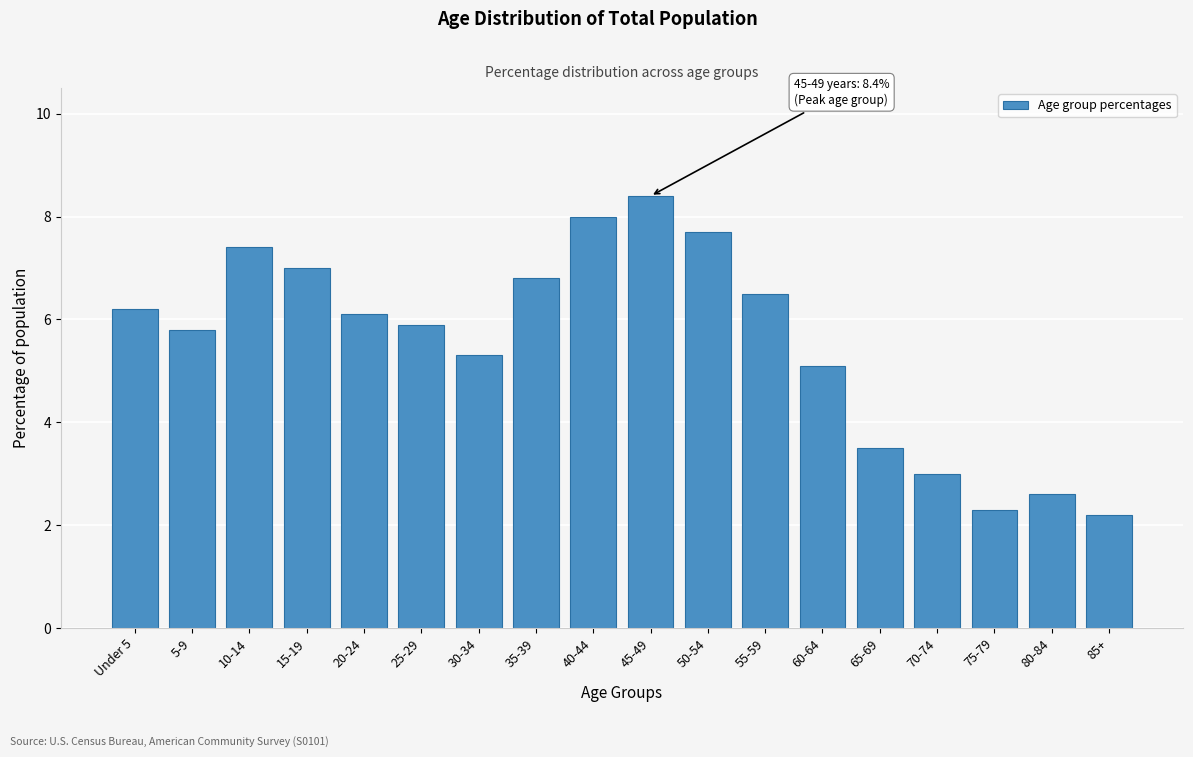

Reading right to left, transcribe all the data shown in this chart.

85+=2.2	80-84=2.6	75-79=2.3	70-74=3.0	65-69=3.5	60-64=5.1	55-59=6.5	50-54=7.7	45-49=8.4	40-44=8.0	35-39=6.8	30-34=5.3	25-29=5.9	20-24=6.1	15-19=7.0	10-14=7.4	5-9=5.8	Under 5=6.2